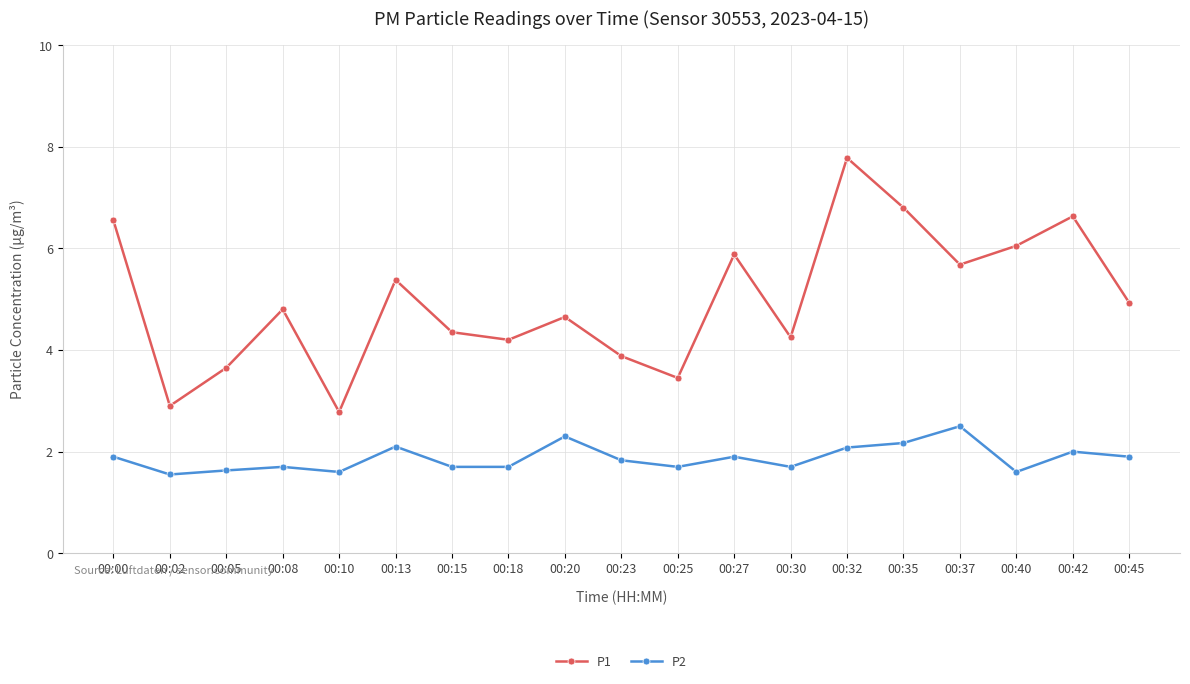

What is the highest value of the P2 series?

2.5